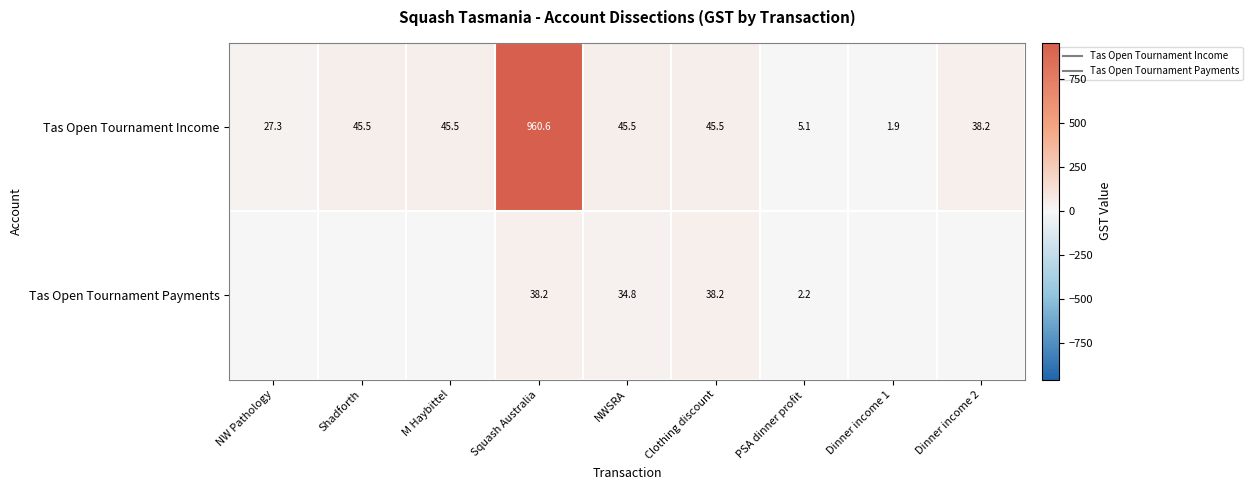

How many values in Tas Open Tournament Payments are above zero?

4